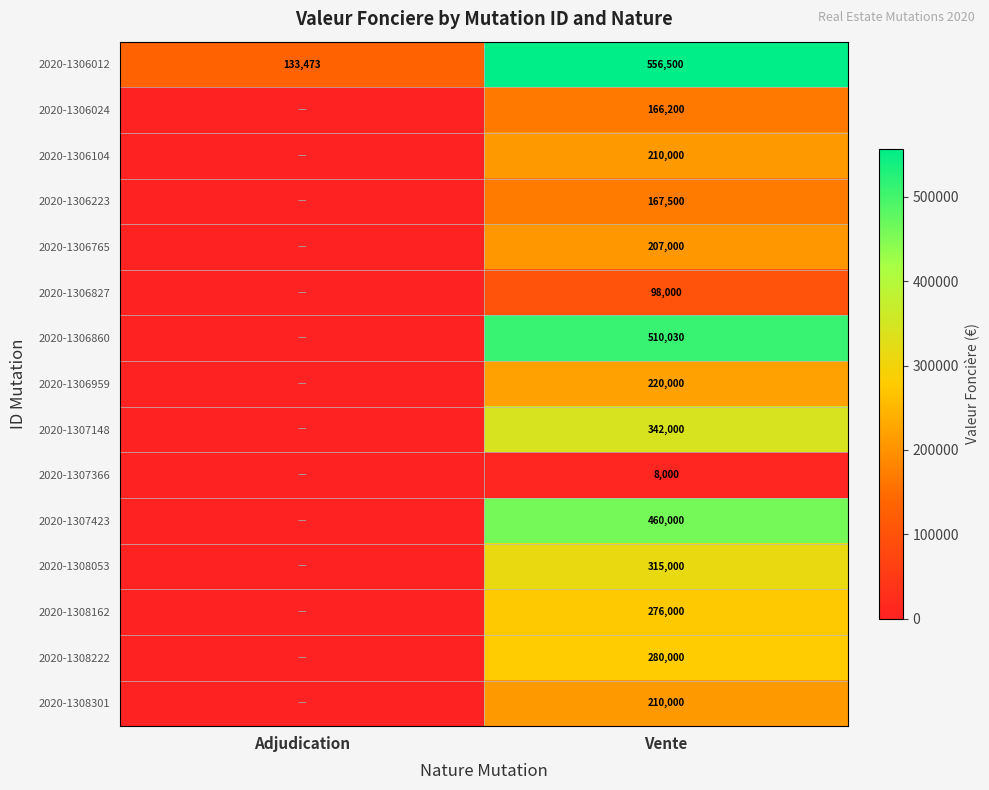

What is the difference between the highest and lowest values at Vente?

548500